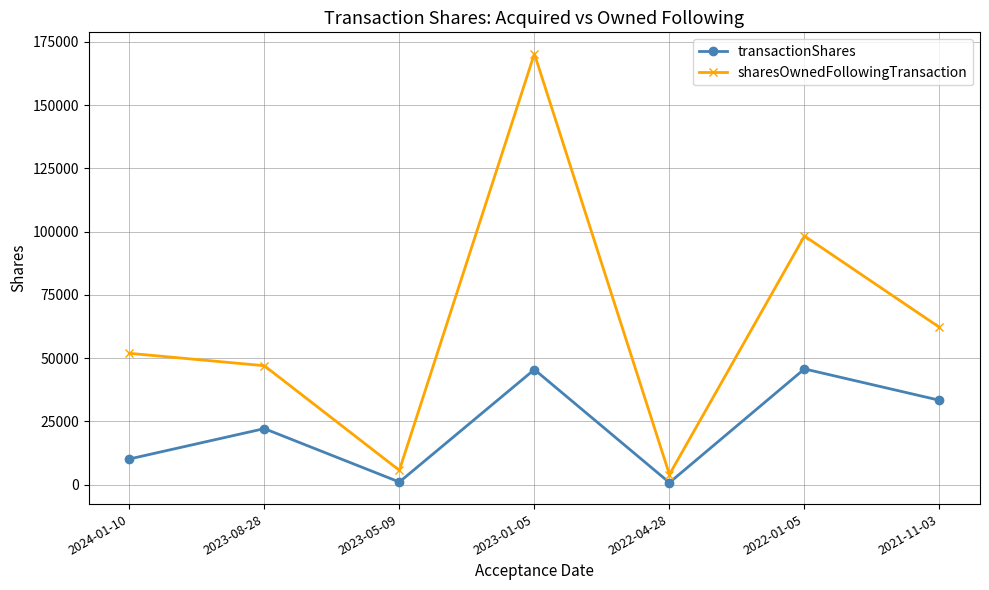

Is the value of transactionShares at 2023-08-28 greater than the value of sharesOwnedFollowingTransaction at 2023-08-28?

No